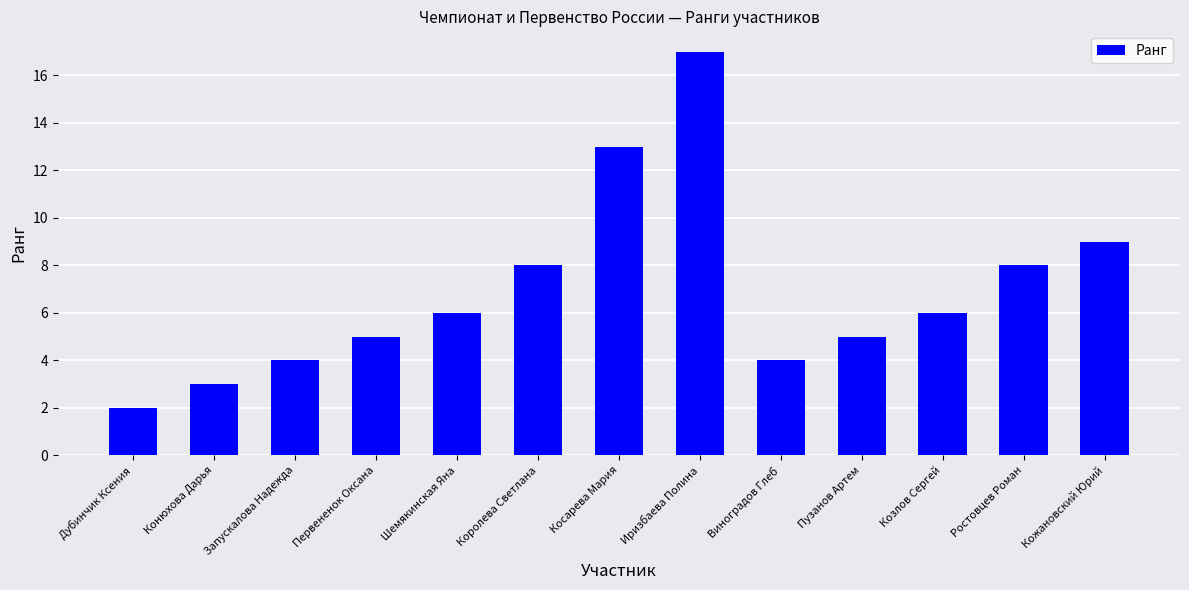

The value at Кожановский Юрий is 16. True or false?

False